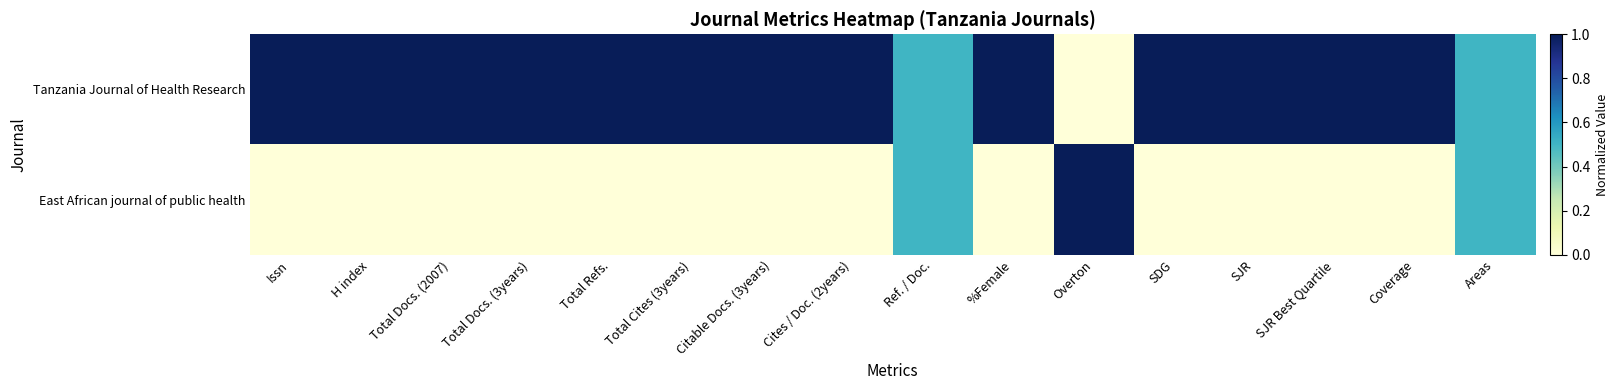

At which category does the chart reach its peak across all series?

Issn